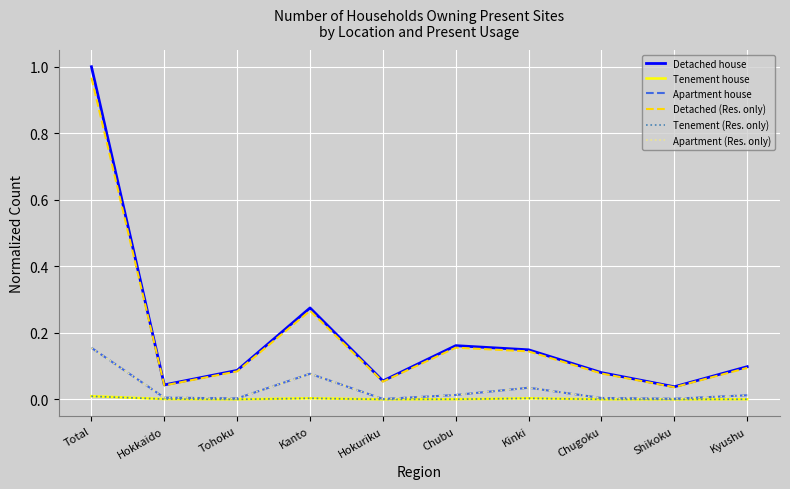

Which category has the highest value across all series?

Total